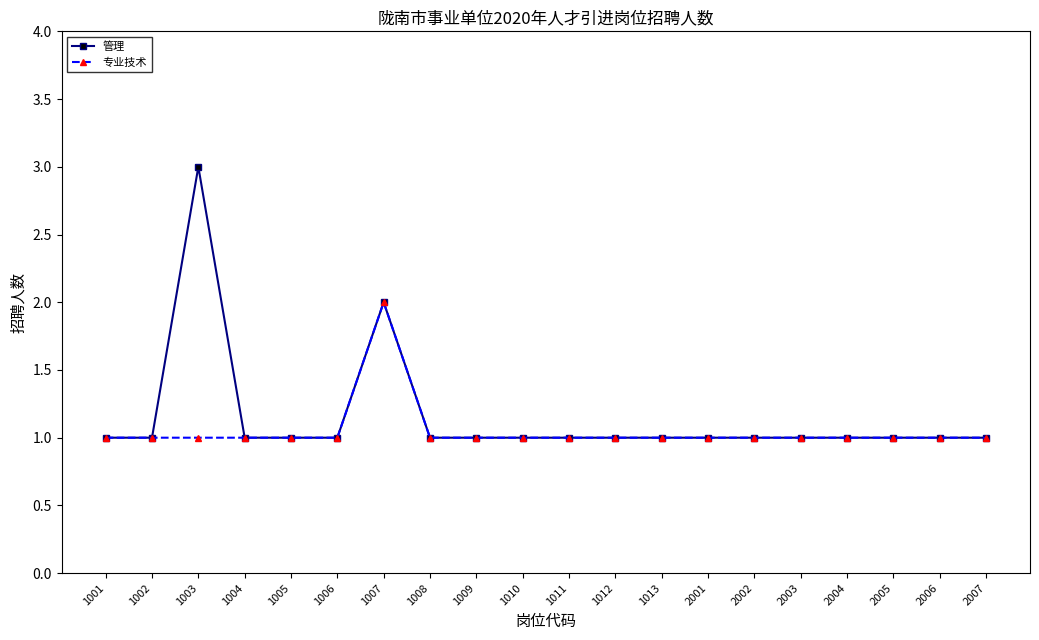

True or false: 专业技术 has a value of 2 at 1011.

False